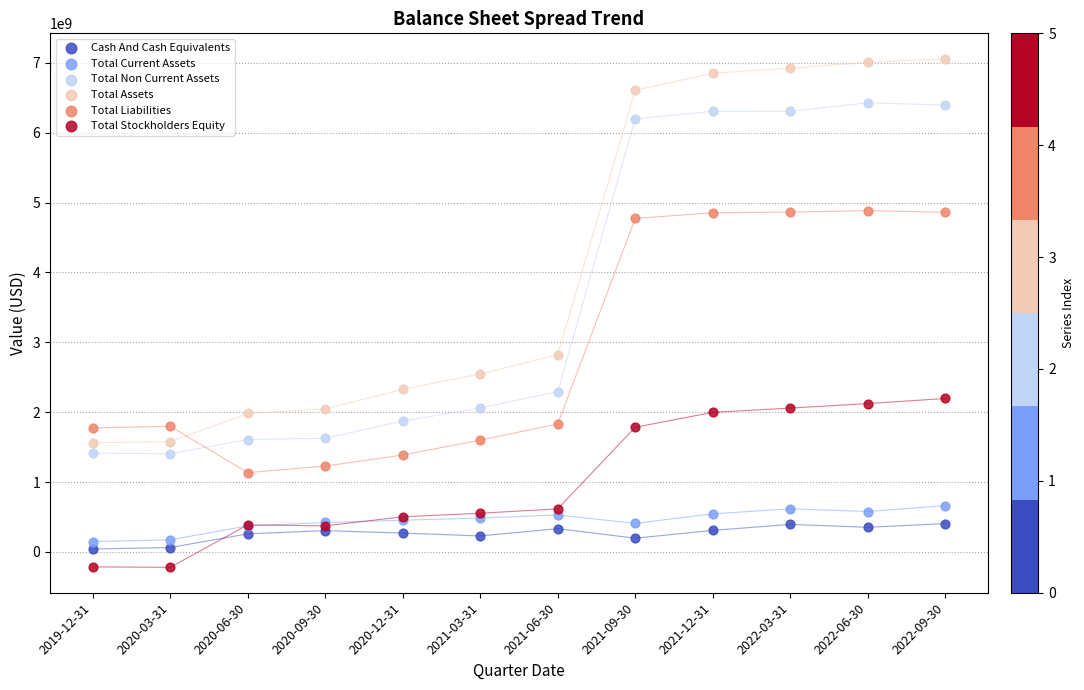

Which series reaches the maximum Y coordinate?

Total Assets